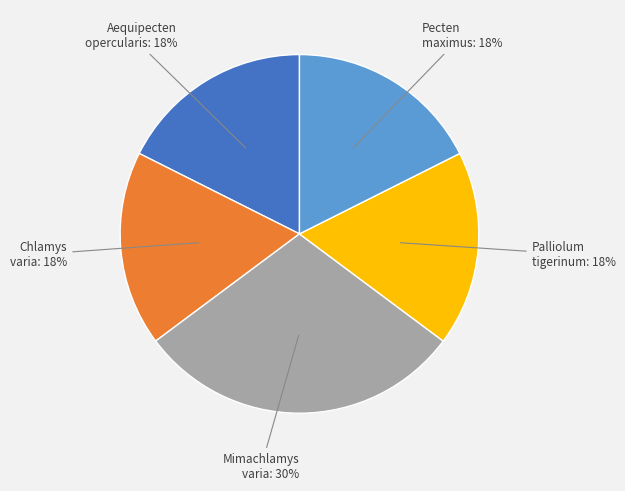

To the nearest percent, what is the difference between the largest and smallest slice percentages?

12%